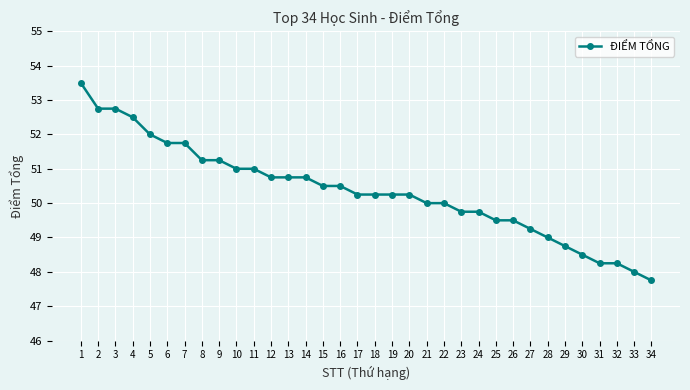

Between 19 and 8, which is larger?

8